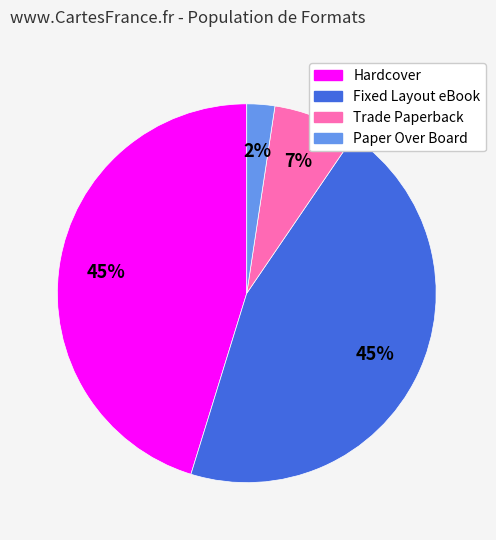

Is there a majority slice in this chart?

No